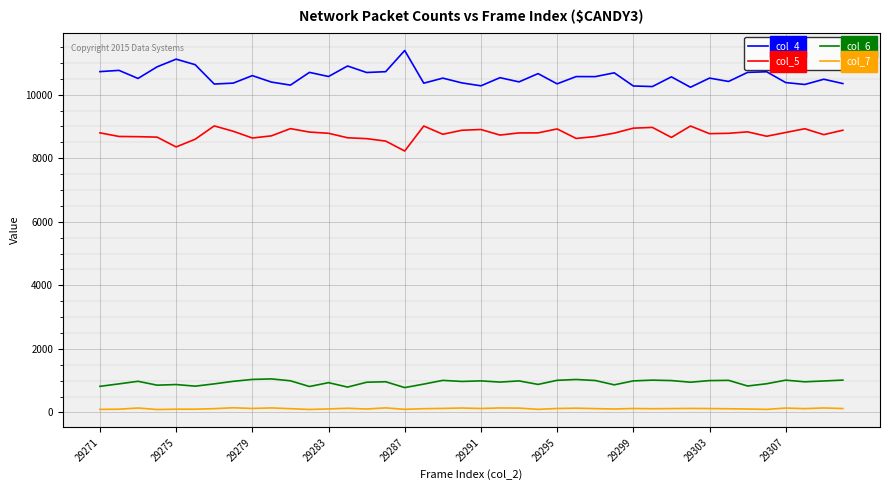

Which series has the largest total across all categories?

col_4